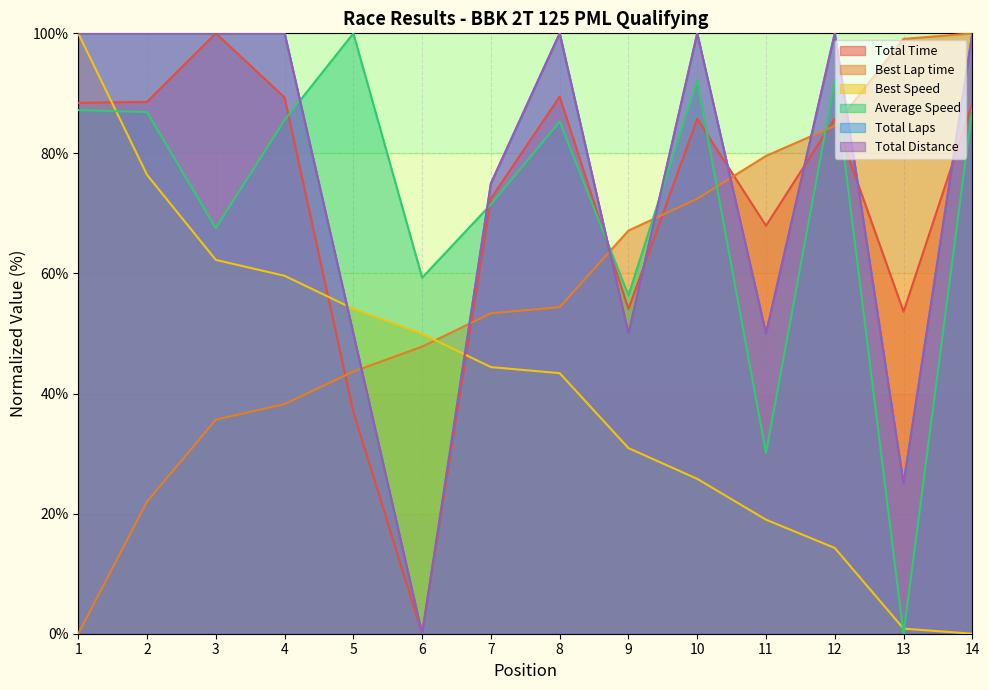

Is it true that Best Lap time equals 62.2 at 13?

False